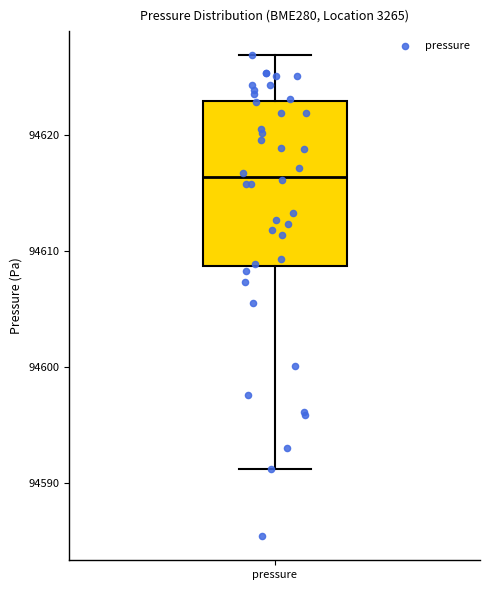

Read this box plot against the y-axis: the position of the median line, the range covered by the box, and the ends of both whiskers. The values are not printed on the chart, so give them approximately, as read against the axis.

median 94616, box 94609 to 94623, whiskers 94591 to 94627